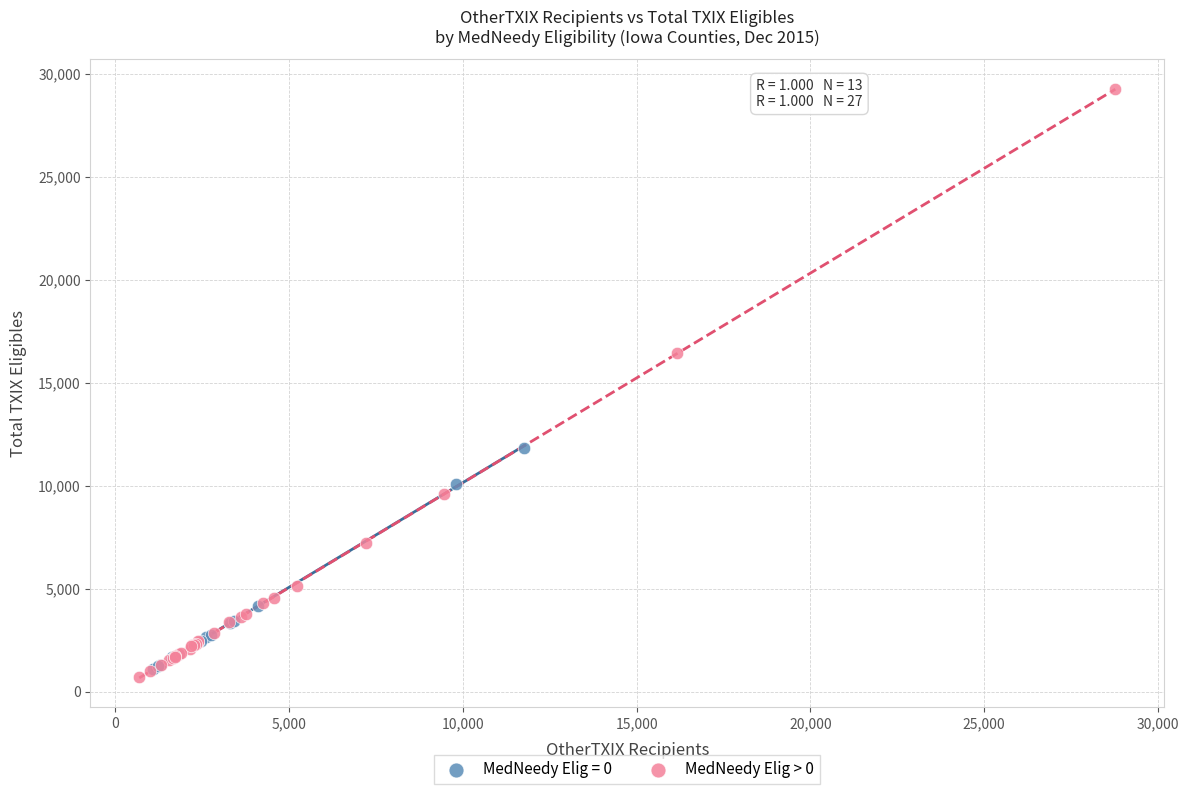

Which series contains the highest Y value?

MedNeedy Elig > 0